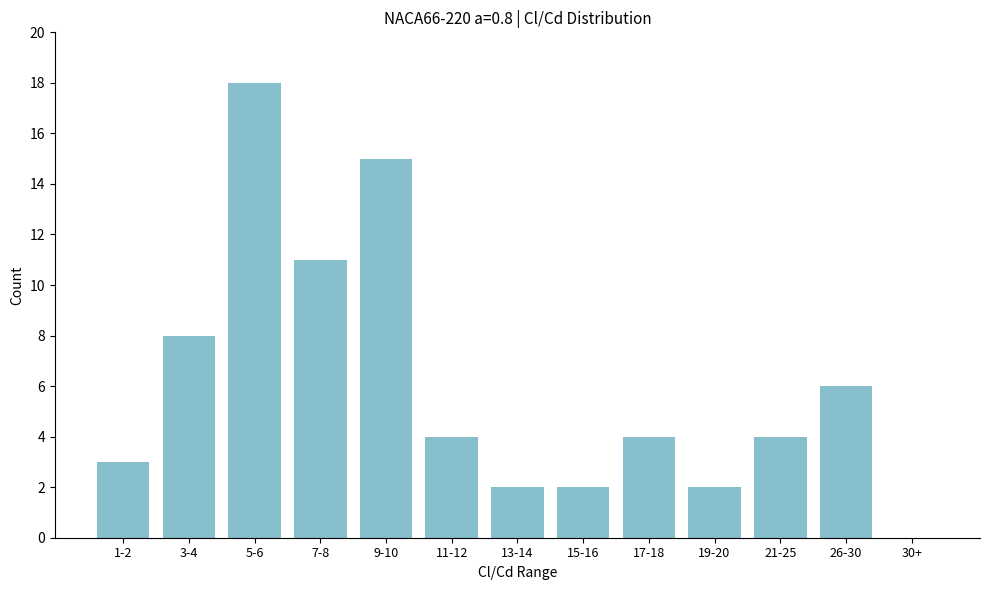

Reading right to left, extract all data points from this chart.

30+=0	26-30=6	21-25=4	19-20=2	17-18=4	15-16=2	13-14=2	11-12=4	9-10=15	7-8=11	5-6=18	3-4=8	1-2=3